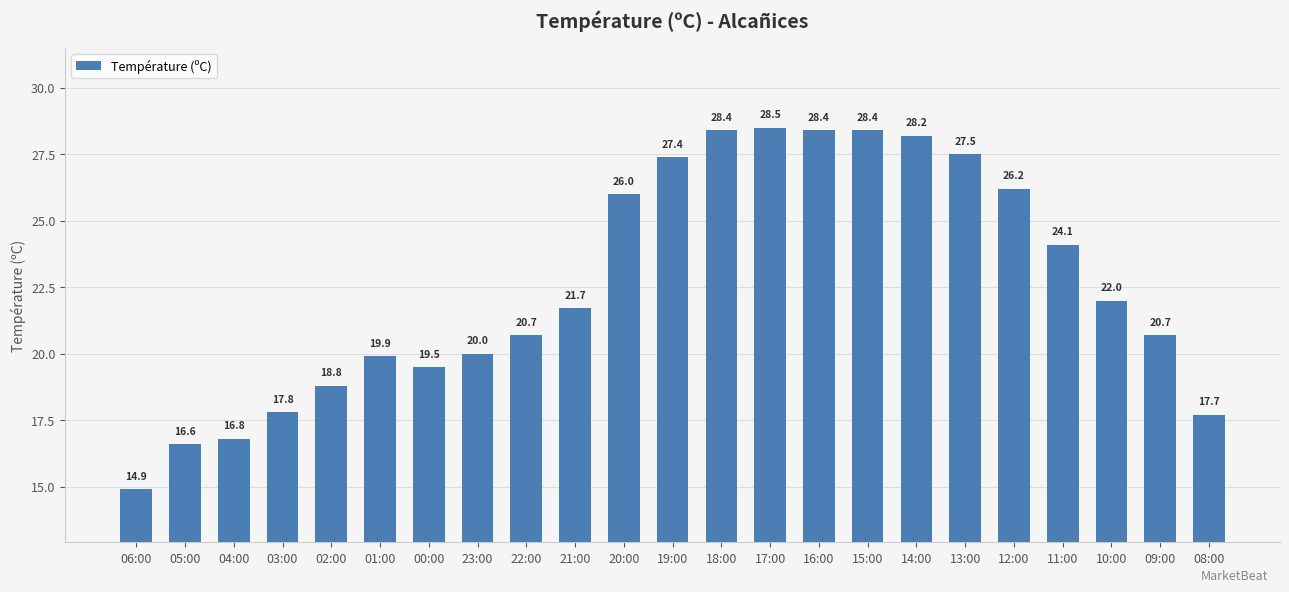

How many data points are less than 21?

11